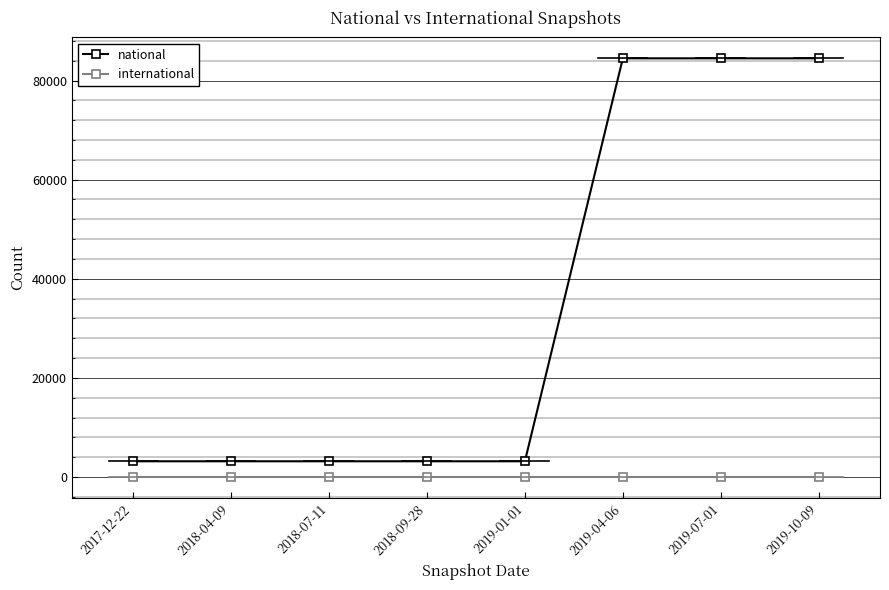

What is the sum of the national values at 2018-04-09 and 2019-04-06?

87661